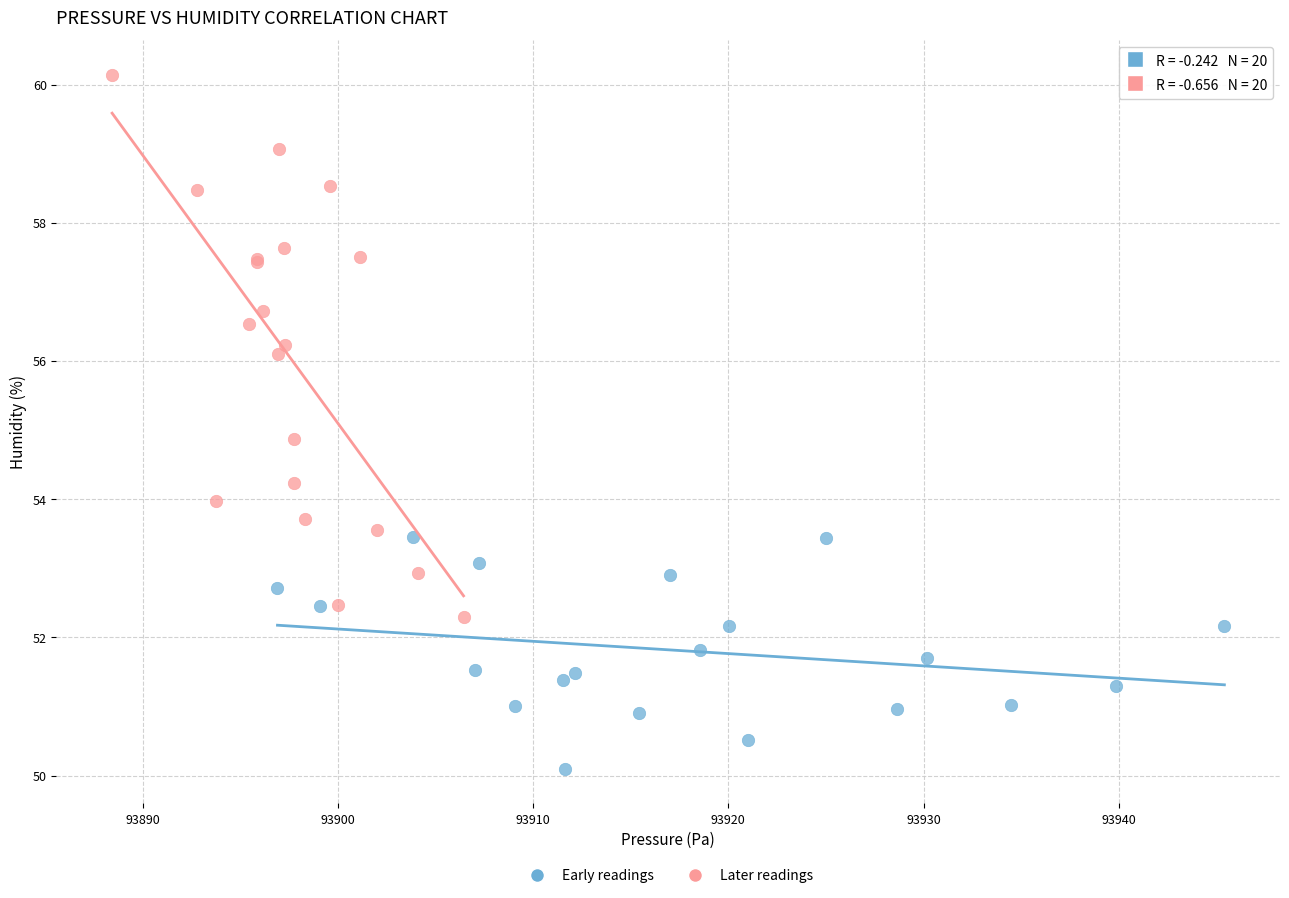

Which series contains the highest Y value?

Later readings